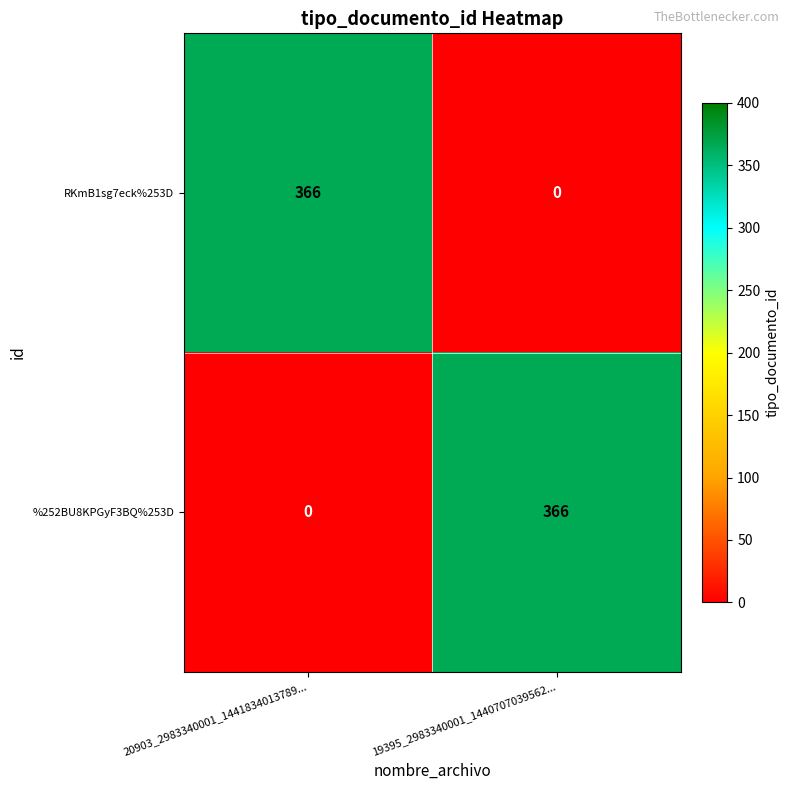

What is the maximum value shown in the chart?

366